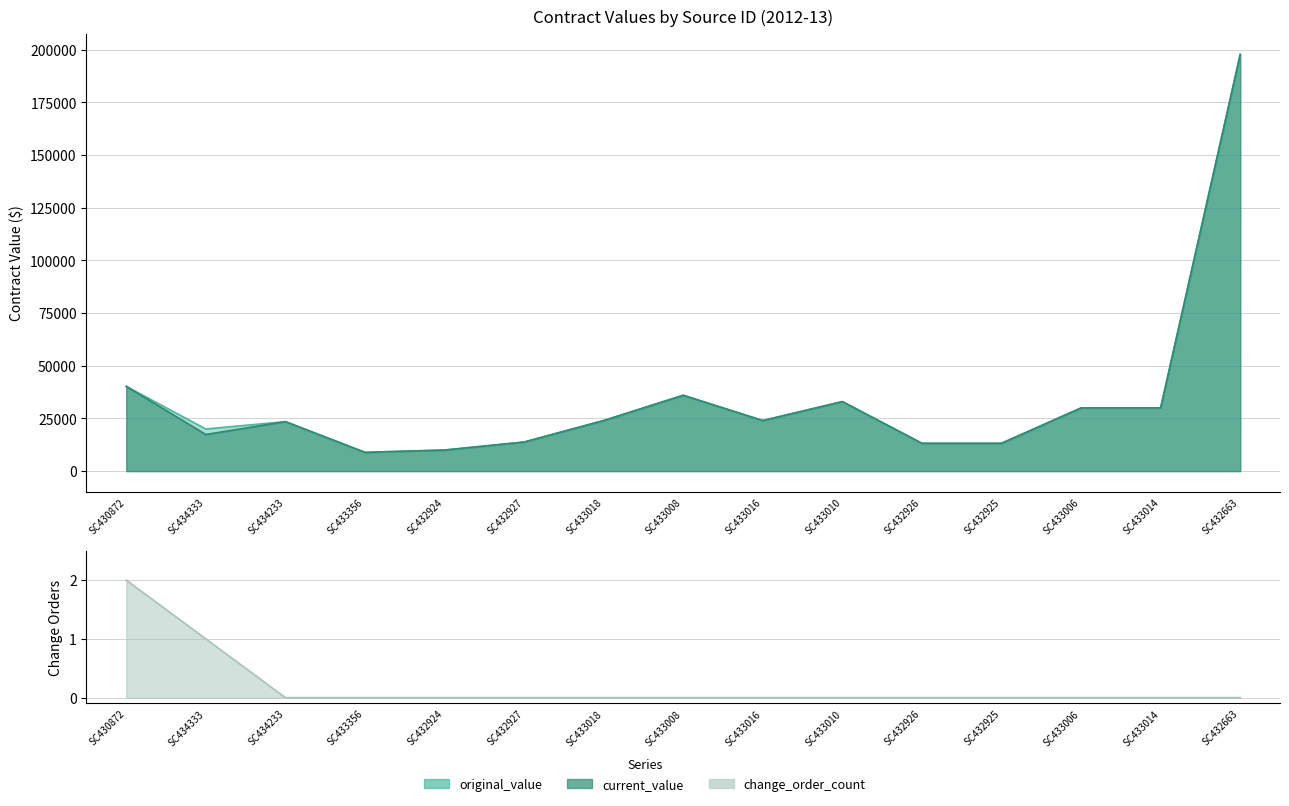

Reading left to right, transcribe all the data shown in this chart.

original_value: SC430872=40240.0	SC434333=20000.0	SC434233=23493.4	SC433356=8904.1	SC432924=10000.0	SC432927=13800.0	SC433018=24000.0	SC433008=36000.0	SC433016=24000.0	SC433010=33000.0	SC432926=13200.0	SC432925=13200.0	SC433006=30000.0	SC433014=30000.0	SC432663=197800.1
current_value: SC430872=40240.0	SC434333=17399.7	SC434233=23493.4	SC433356=8904.1	SC432924=10000.0	SC432927=13800.0	SC433018=24000.0	SC433008=36000.0	SC433016=24000.0	SC433010=33000.0	SC432926=13200.0	SC432925=13200.0	SC433006=30000.0	SC433014=30000.0	SC432663=197800.1
change_order_count: SC430872=2.0	SC434333=1.0	SC434233=0.0	SC433356=0.0	SC432924=0.0	SC432927=0.0	SC433018=0.0	SC433008=0.0	SC433016=0.0	SC433010=0.0	SC432926=0.0	SC432925=0.0	SC433006=0.0	SC433014=0.0	SC432663=0.0